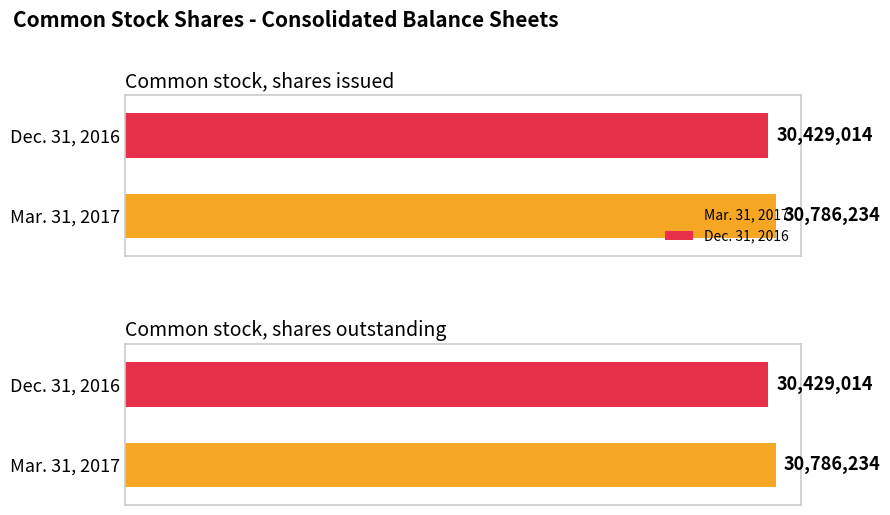

True or false: Mar. 31, 2017 has a value of 15369227 at Common stock, shares outstanding.

False